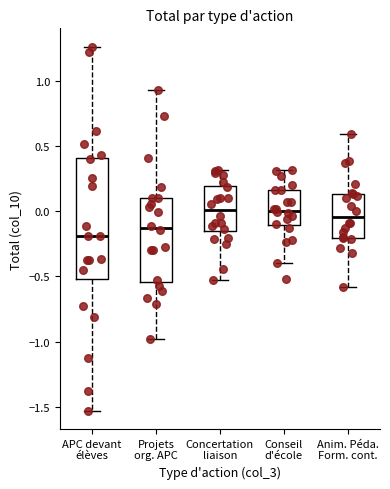

Reading left to right, read every box against the y-axis: the position of its median line, the range the box covers, and the ends of its whiskers. The values are not printed on the chart, so give them approximately, as read against the axis.

APC devant élèves: median -0.20, box -0.50 to 0.40, whiskers -1.55 to 1.25
Projets org. APC: median -0.15, box -0.55 to 0.10, whiskers -1.00 to 0.95
Concertation liaison: median 0.00, box -0.15 to 0.20, whiskers -0.55 to 0.30
Conseil d'école: median 0.00, box -0.10 to 0.15, whiskers -0.40 to 0.30
Anim. Péda. Form. cont.: median -0.05, box -0.20 to 0.15, whiskers -0.60 to 0.60